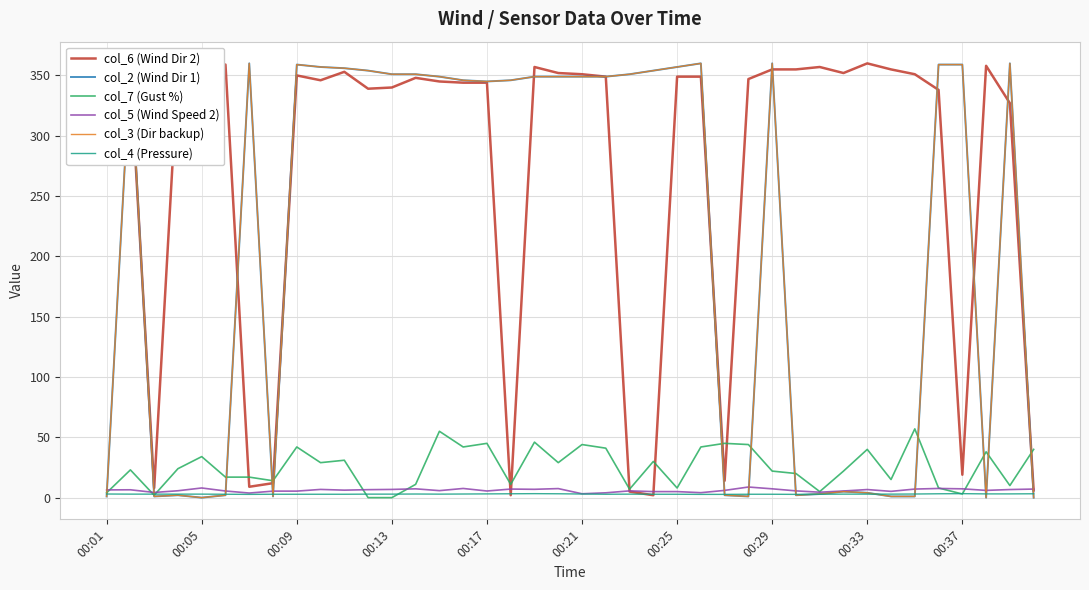

What is the greatest value displayed?

360.0